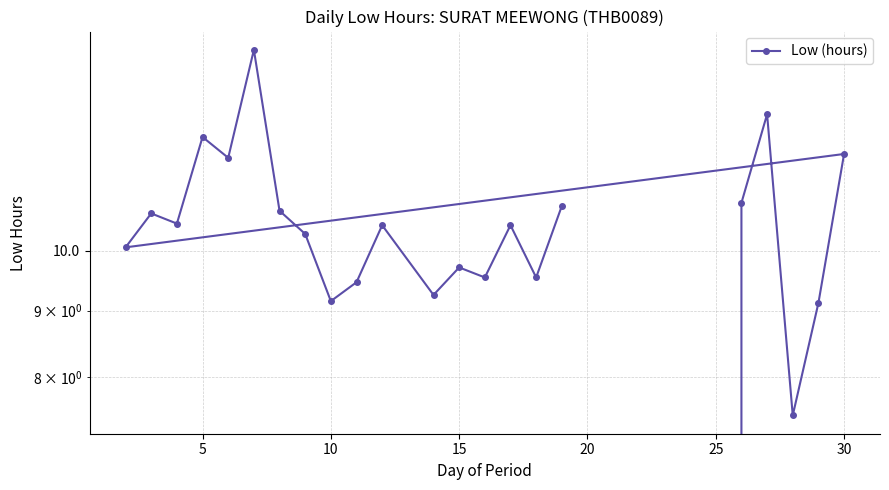

True or false: the data has more than 0 interior local peaks.

True